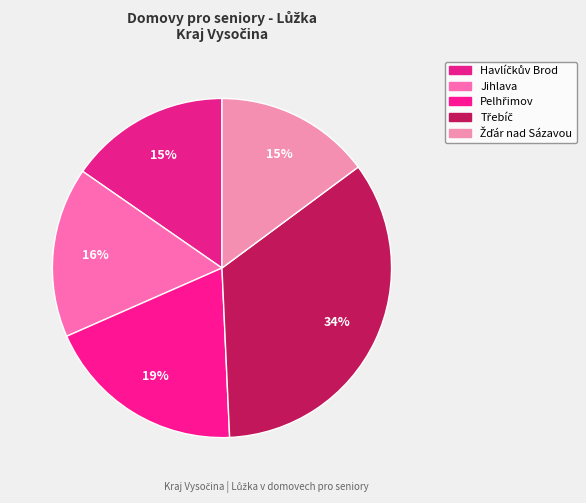

Between Jihlava and Pelhřimov, which is larger?

Pelhřimov